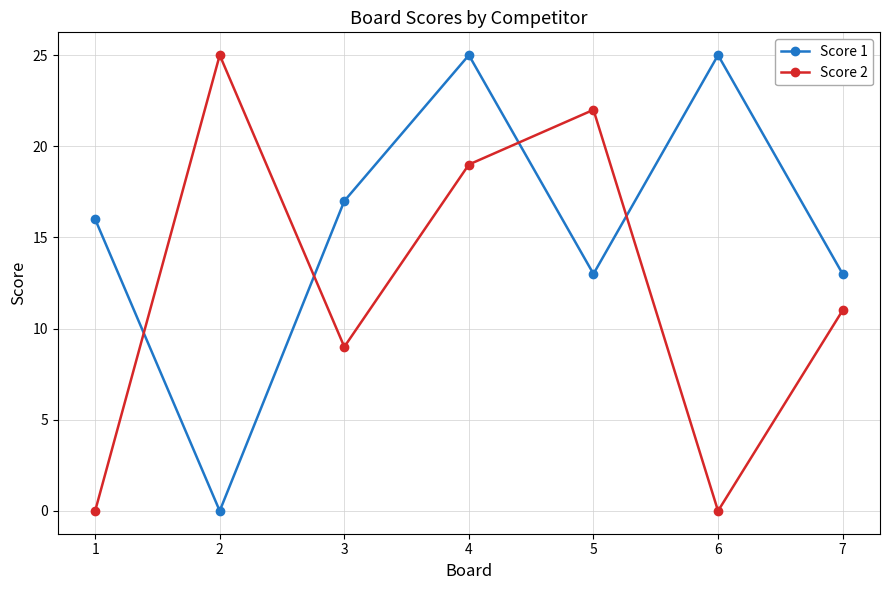

After their last crossing, which series has the higher values: Score 2 or Score 1?

Score 1